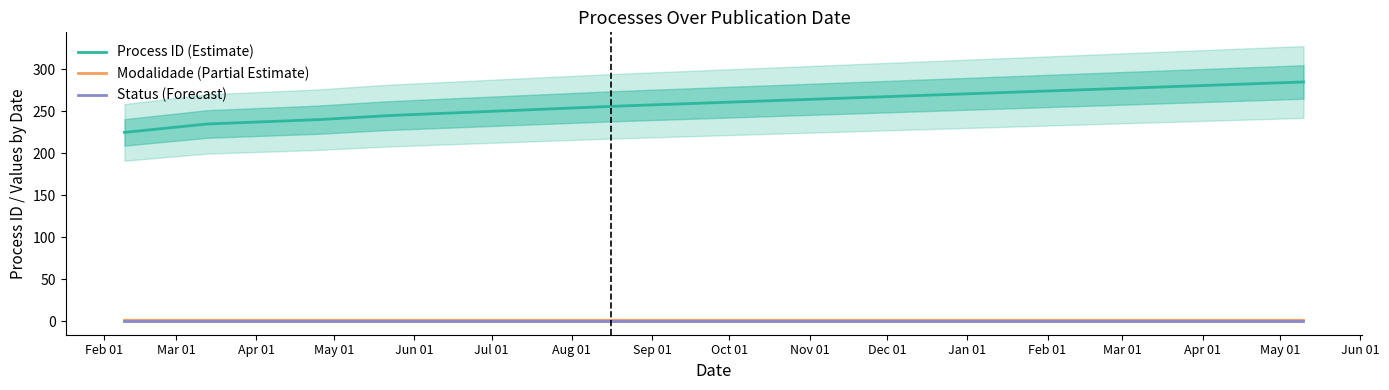

True or false: fksituacao has a value of 1 at 2023-05-22.

False